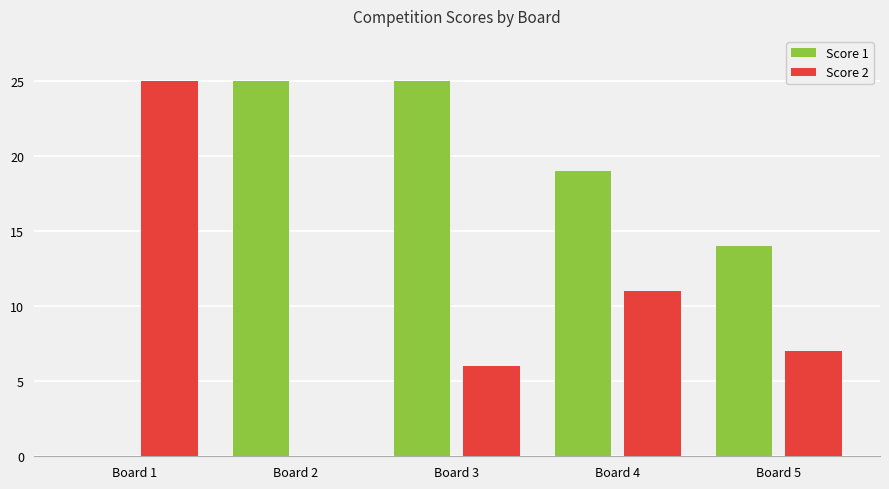

What is the maximum value shown in the chart?

25